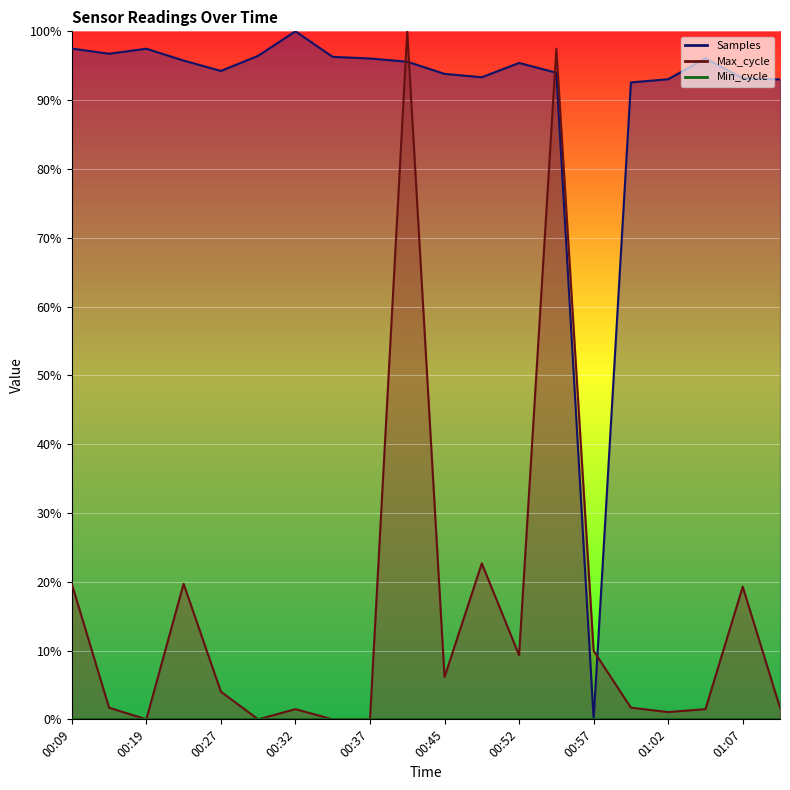

Between 00:19 and 00:45, which series saw the biggest shift?

Max_cycle